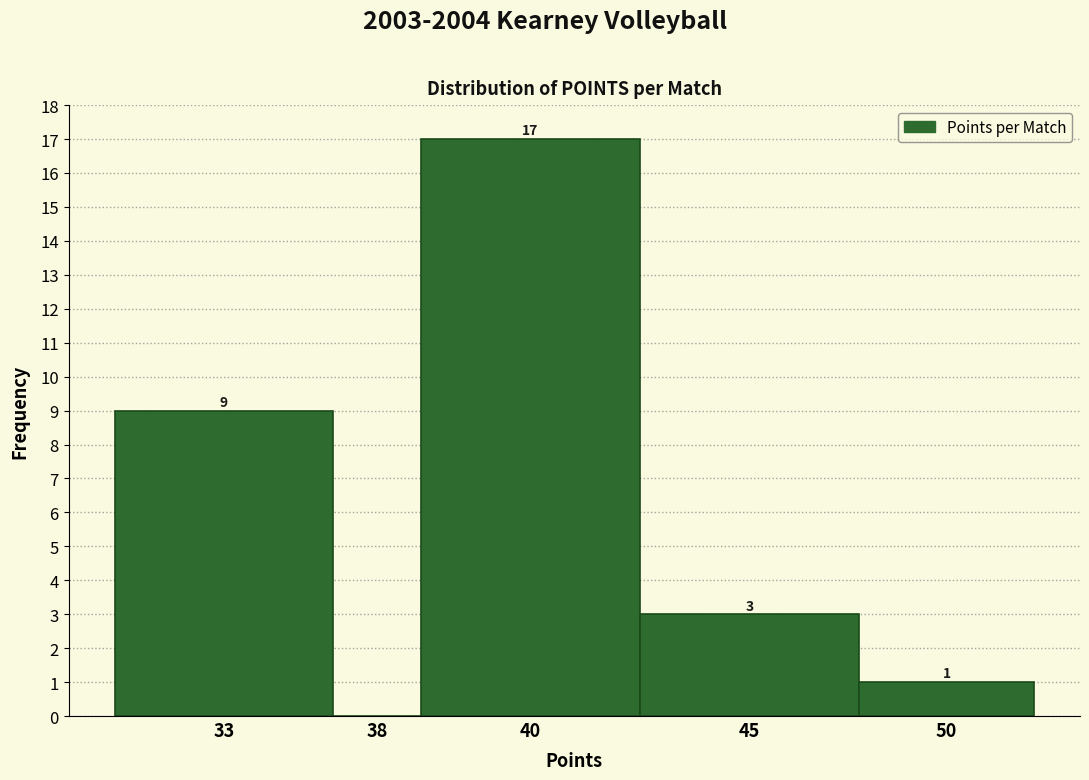

Reading left to right, what are all the values shown in this chart?

33=9	38=0	40=17	45=3	50=1